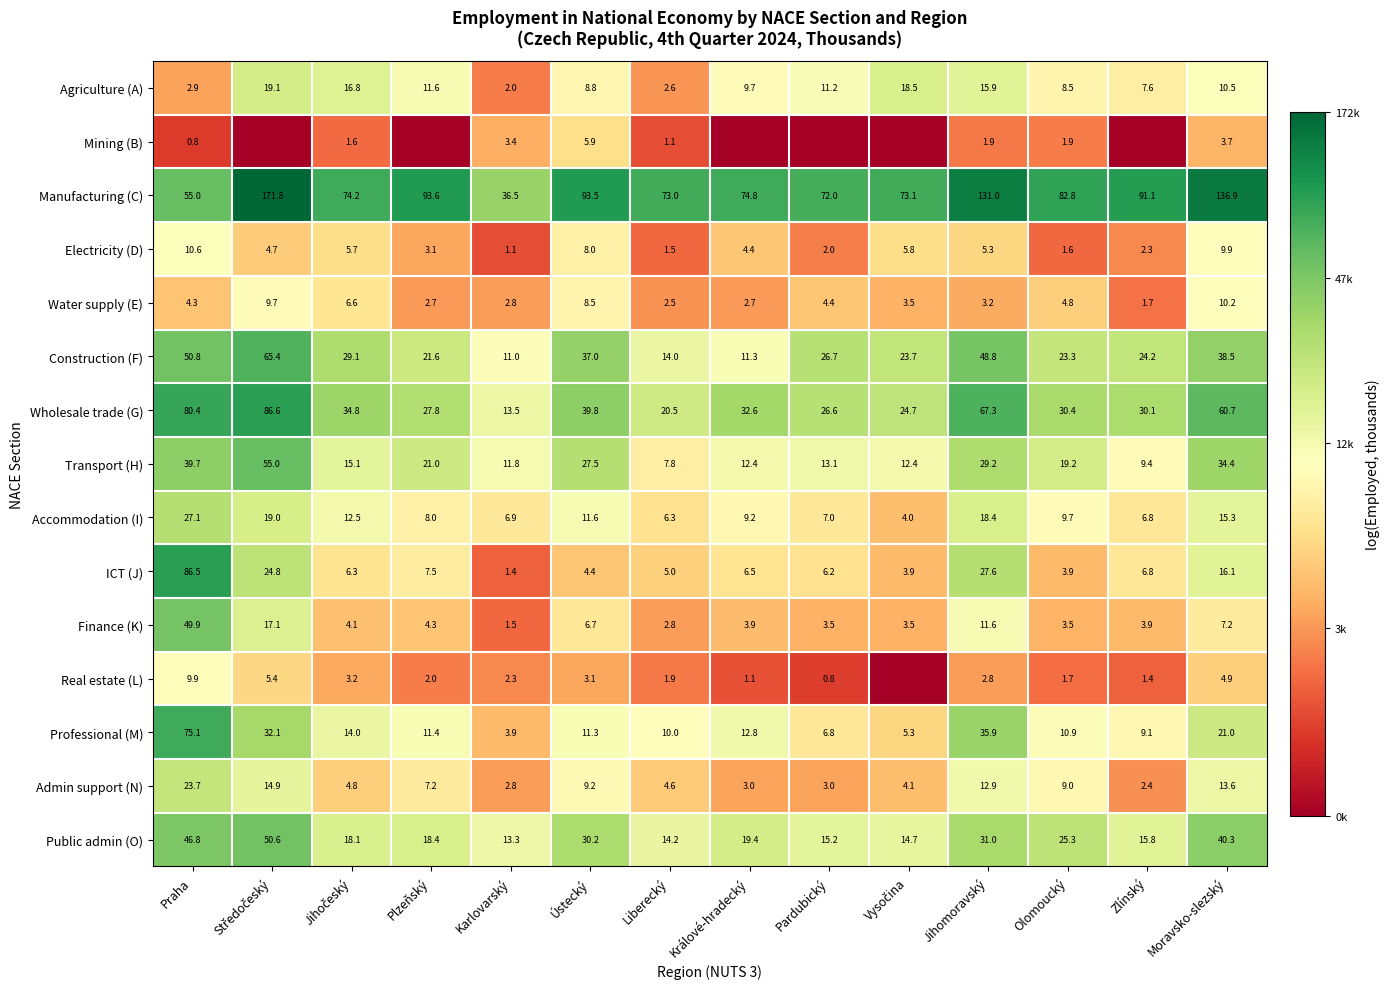

At which category is the sum across all series the highest?

Praha